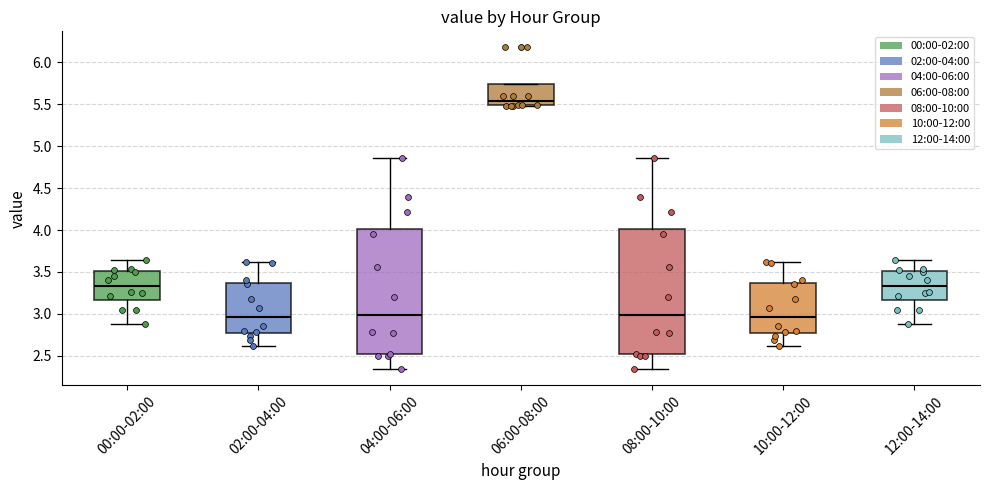

Where does the upper whisker of the box for 10:00-12:00 end on the y-axis? The values are not printed on the chart, so give them approximately, as read against the axis.

3.60